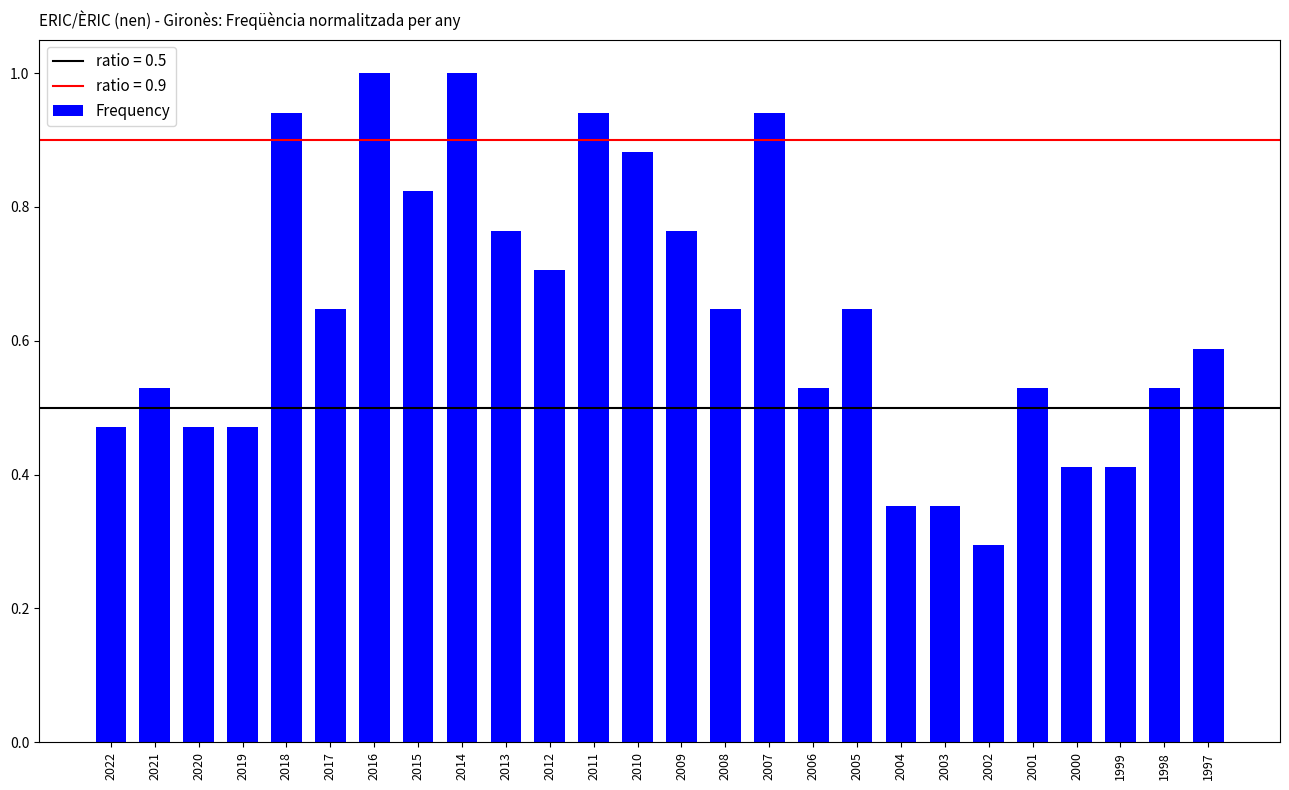

What is the smallest value displayed?

0.3